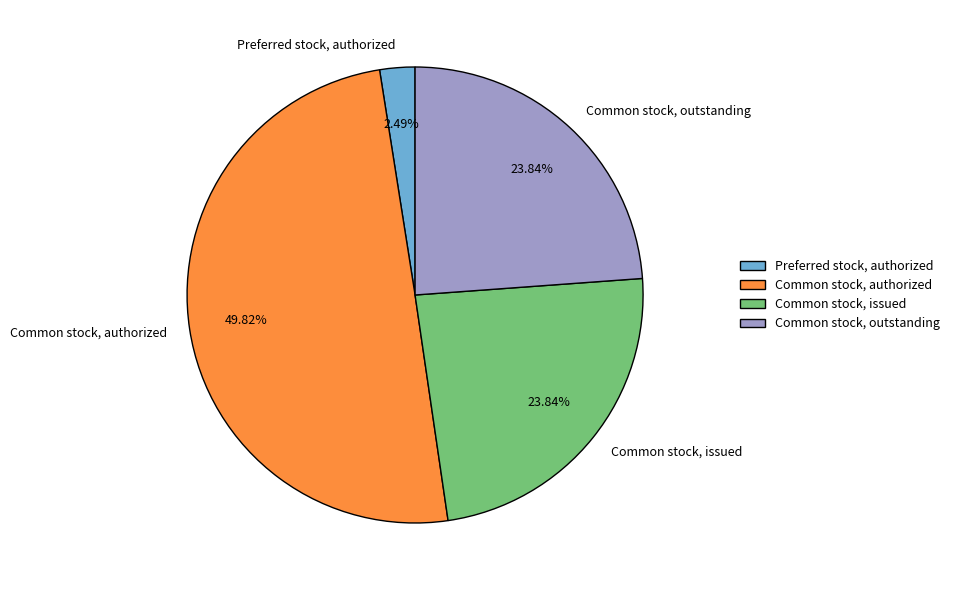

Which has a higher value, Common stock, outstanding or Preferred stock, authorized?

Common stock, outstanding